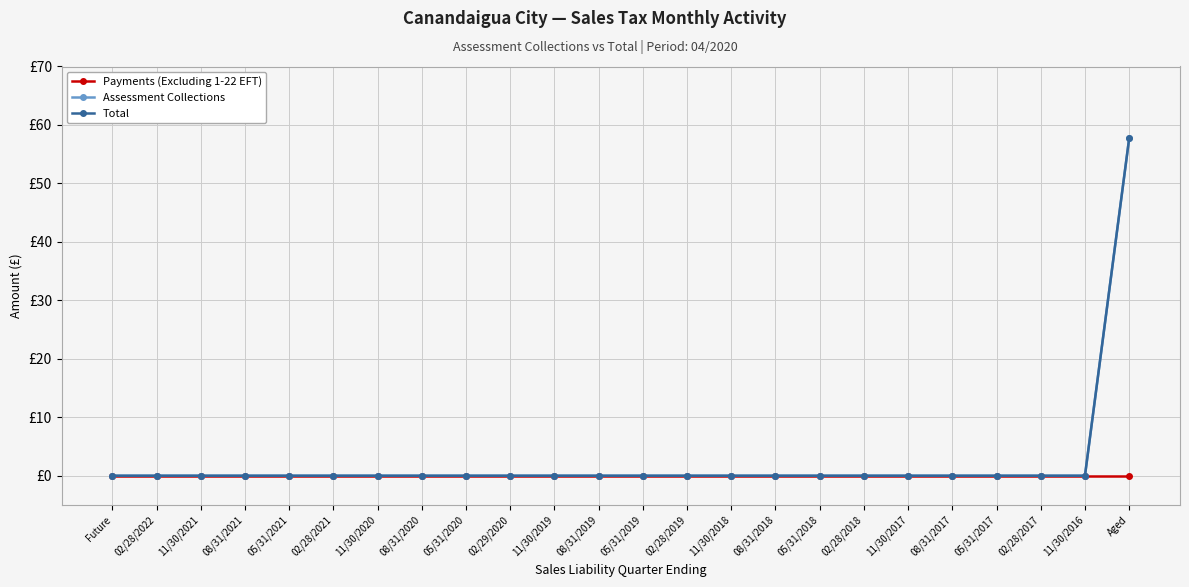

Does the chart have visible grid lines?

Yes